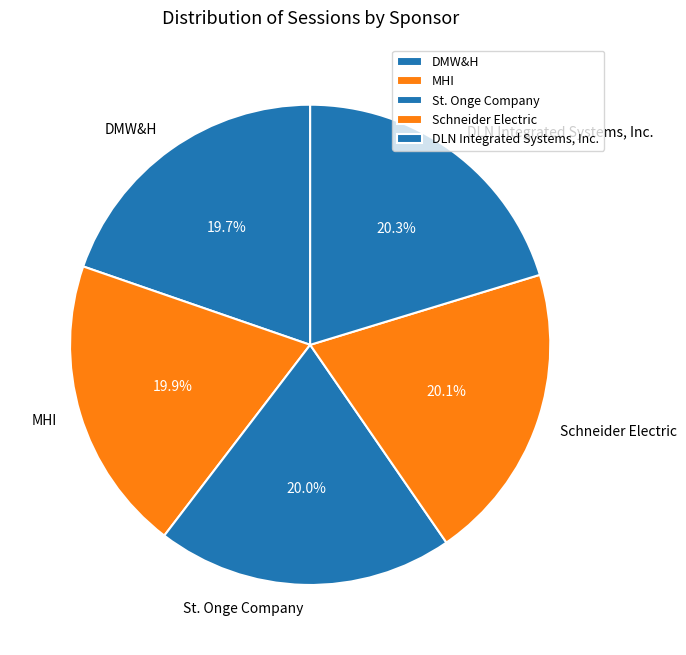

To the nearest percent, what percentage of the pie is Schneider Electric?

20%